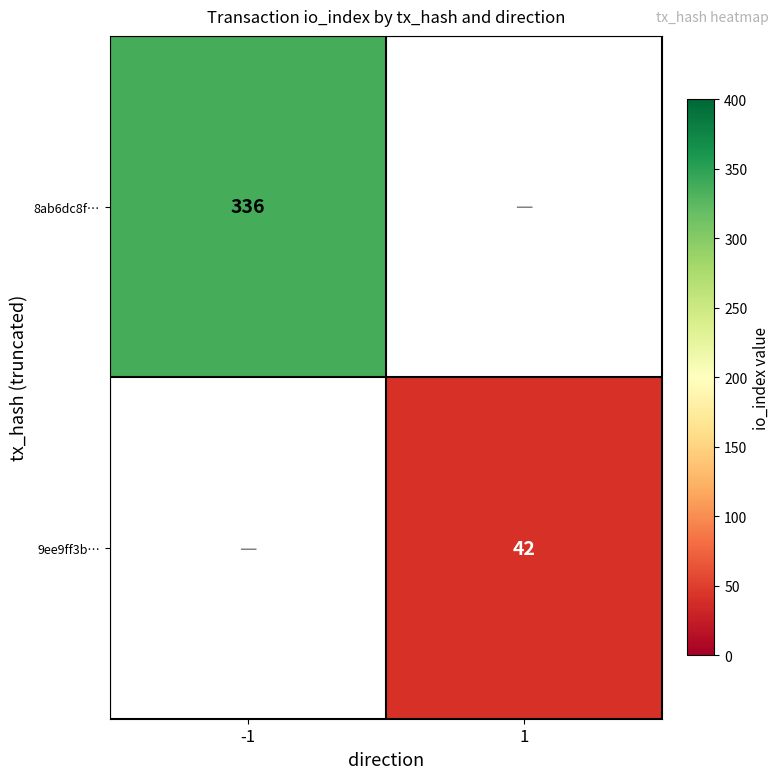

The value of 9ee9ff3b… at 1 is 10. True or false?

False